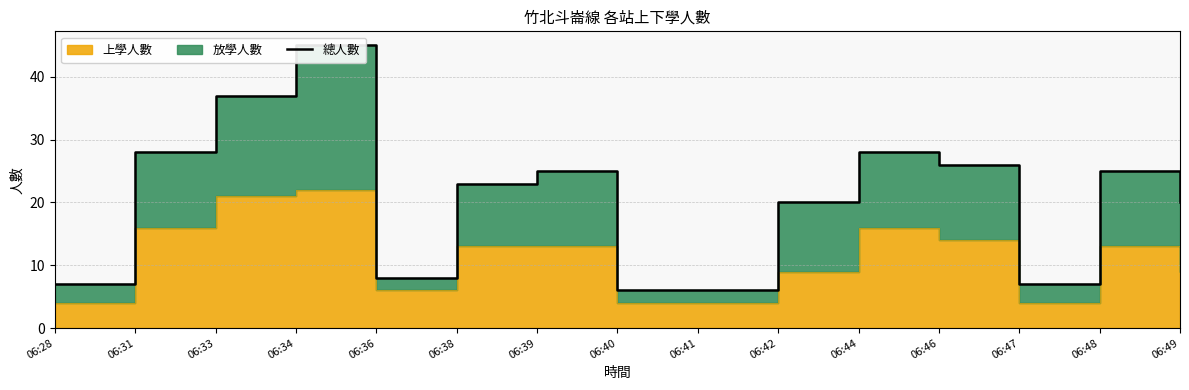

What is the sum of the values at 06:36 and 06:40?

14